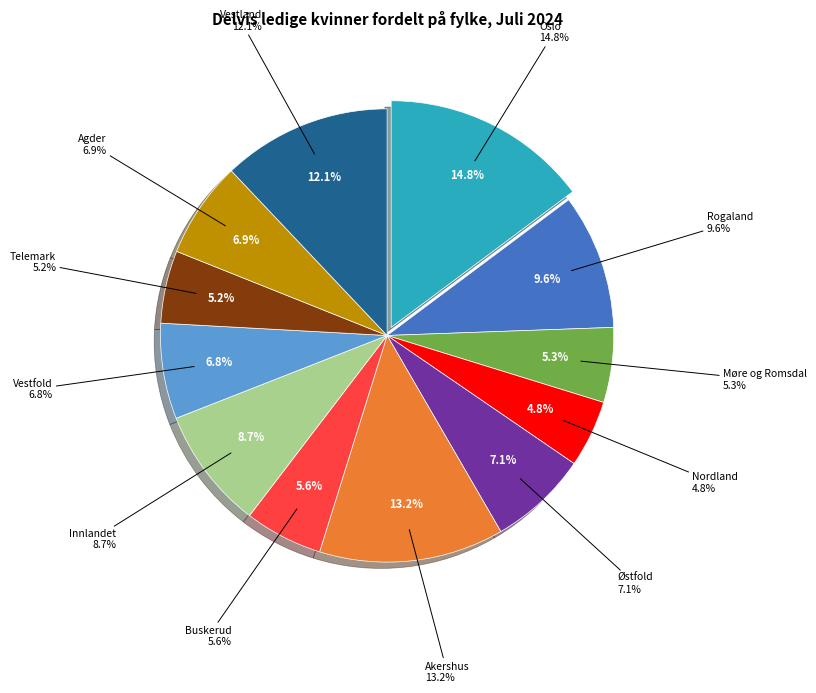

How much of the chart is everything except Telemark?

94.8%